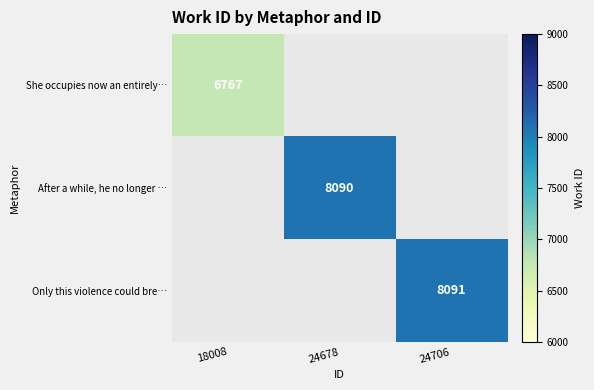

True or false: She occupies now an entirely… has a value of 3688 at 24678.

False